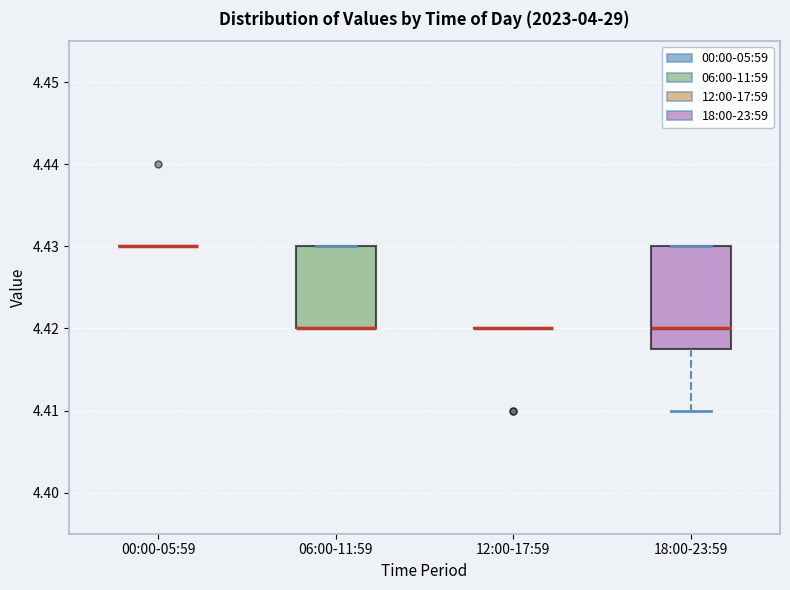

Where is the upper edge of the box for 06:00-11:59 on the y-axis? The values are not printed on the chart, so give them approximately, as read against the axis.

4.430